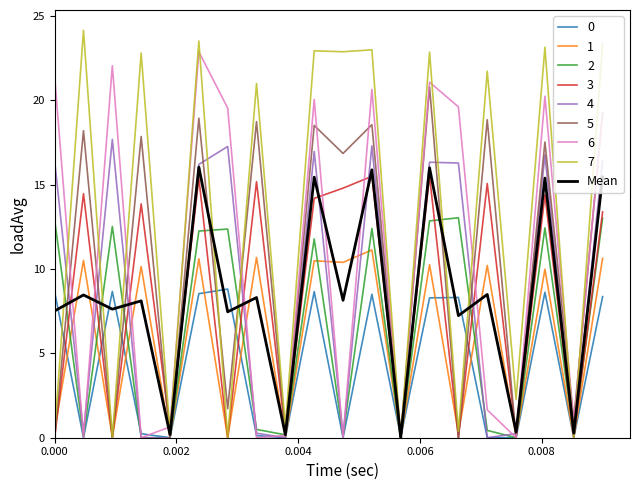

Does the chart have visible grid lines?

No